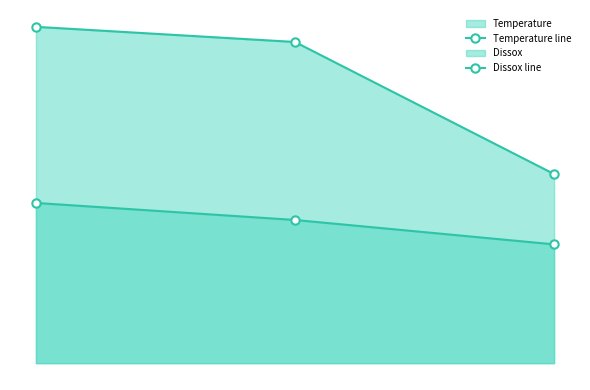

Which series changed the most between 07/28/1992 and 05/05/1993?

Temperature line